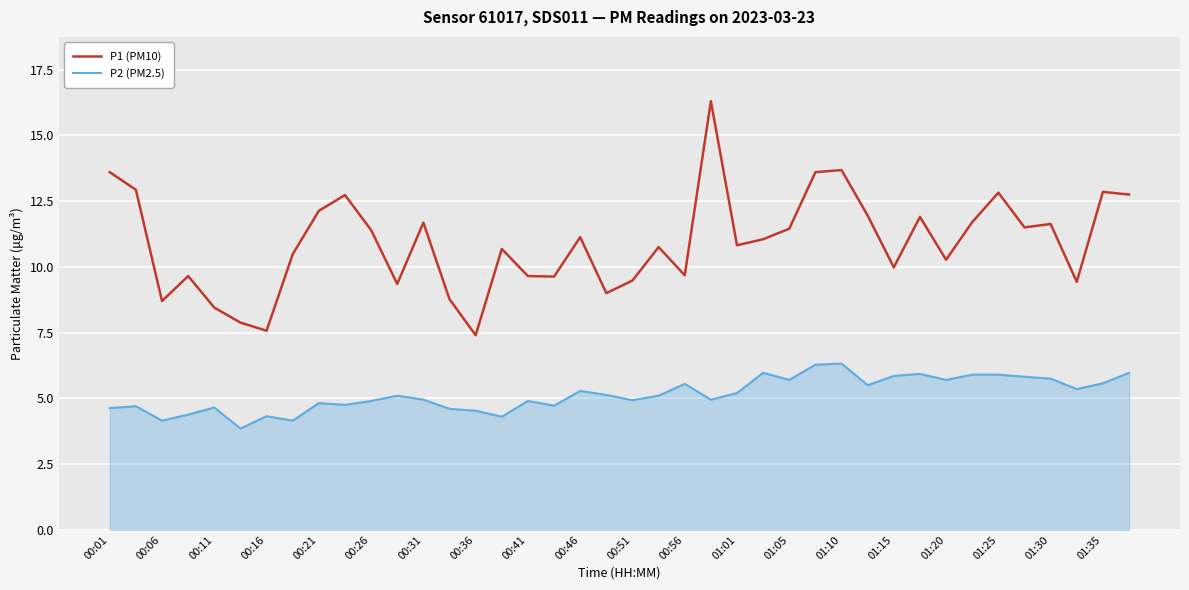

What is the difference between the maximum and minimum values in the P2 (PM2.5) series?

2.5